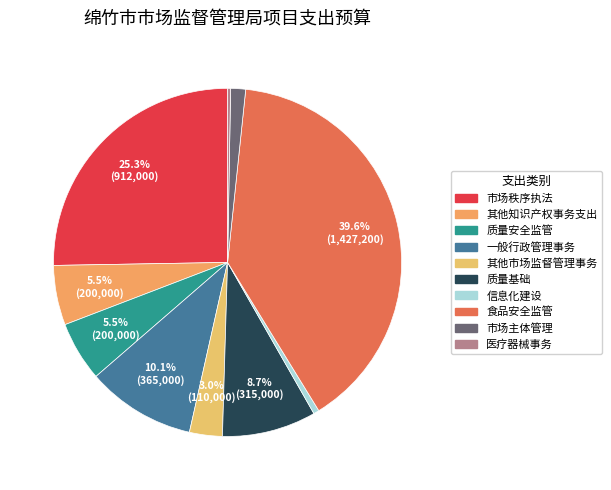

Is there any slice that represents more than half of the pie?

No